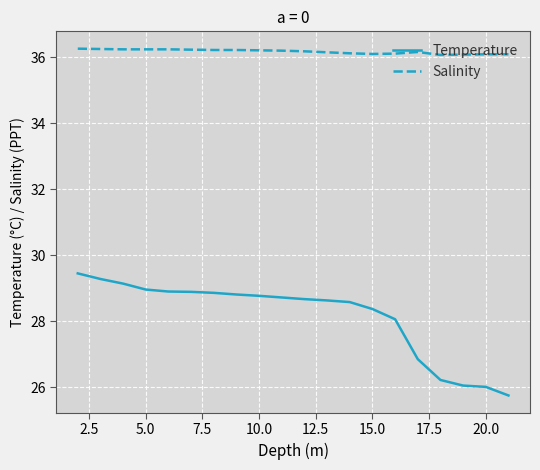

Which series has the widest spread of values?

Temperature